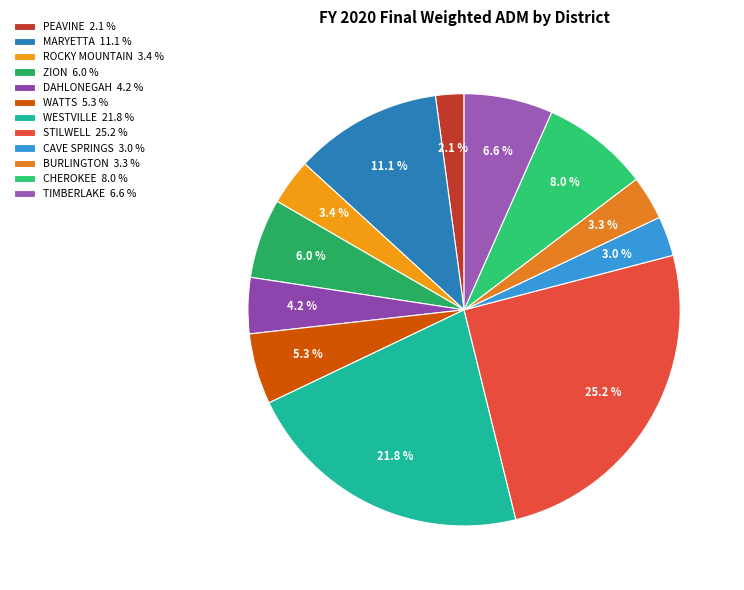

How much of the chart is everything except STILWELL?

74.8%